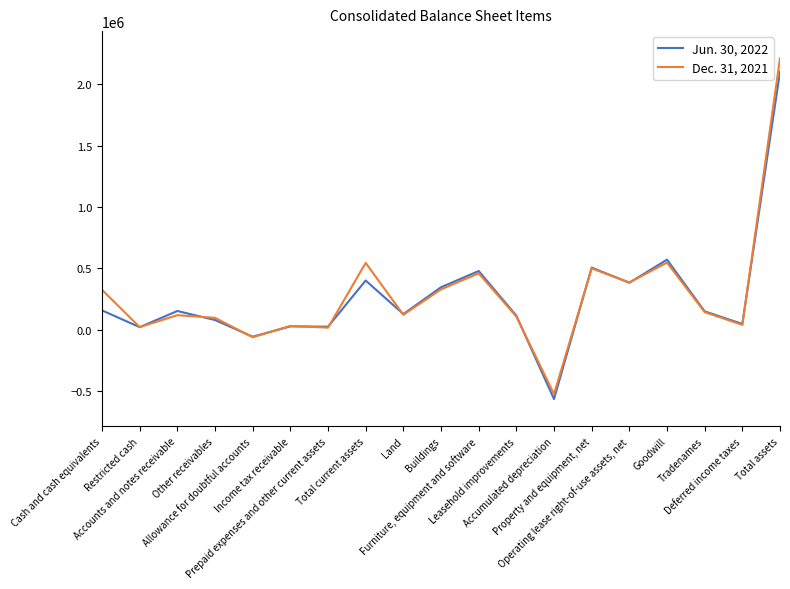

Rank the categories by Jun. 30, 2022 value from lowest to highest.

Accumulated depreciation, Allowance for doubtful accounts, Restricted cash, Prepaid expenses and other current assets, Income tax receivable, Deferred income taxes, Other receivables, Leasehold improvements, Land, Tradenames, Accounts and notes receivable, Cash and cash equivalents, Buildings, Operating lease right-of-use assets, net, Total current assets, Furniture, equipment and software, Property and equipment, net, Goodwill, Total assets